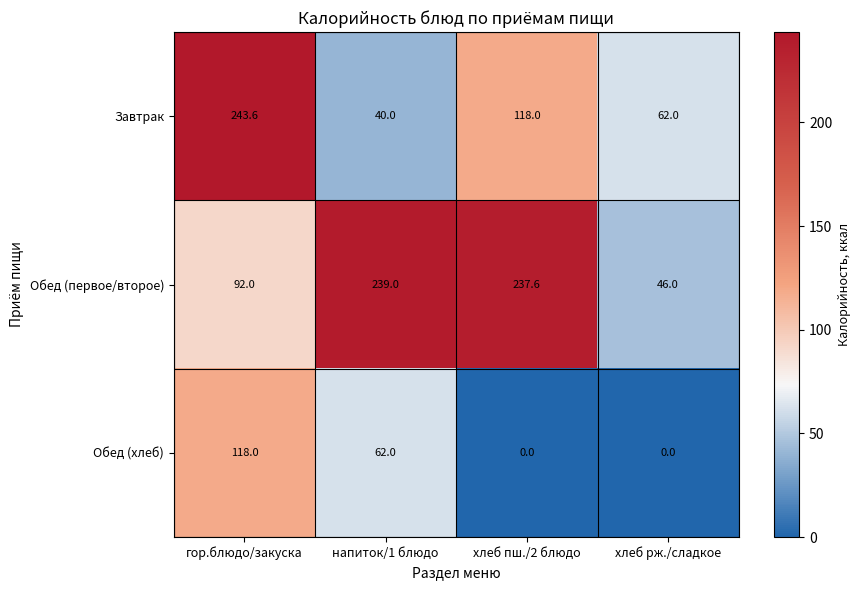

At which label is Обед (первое/второе) closest to 142?

гор.блюдо/закуска